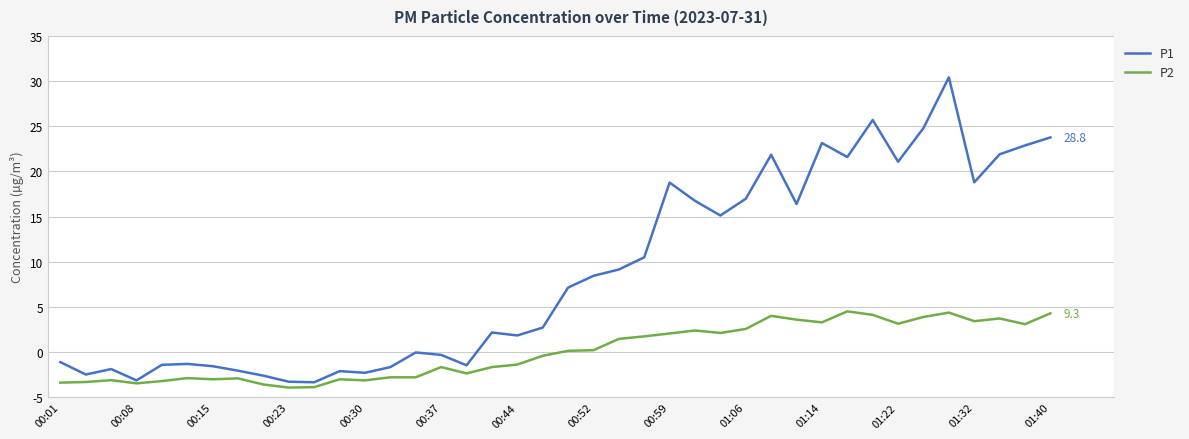

What is the maximum value for P1?

35.4